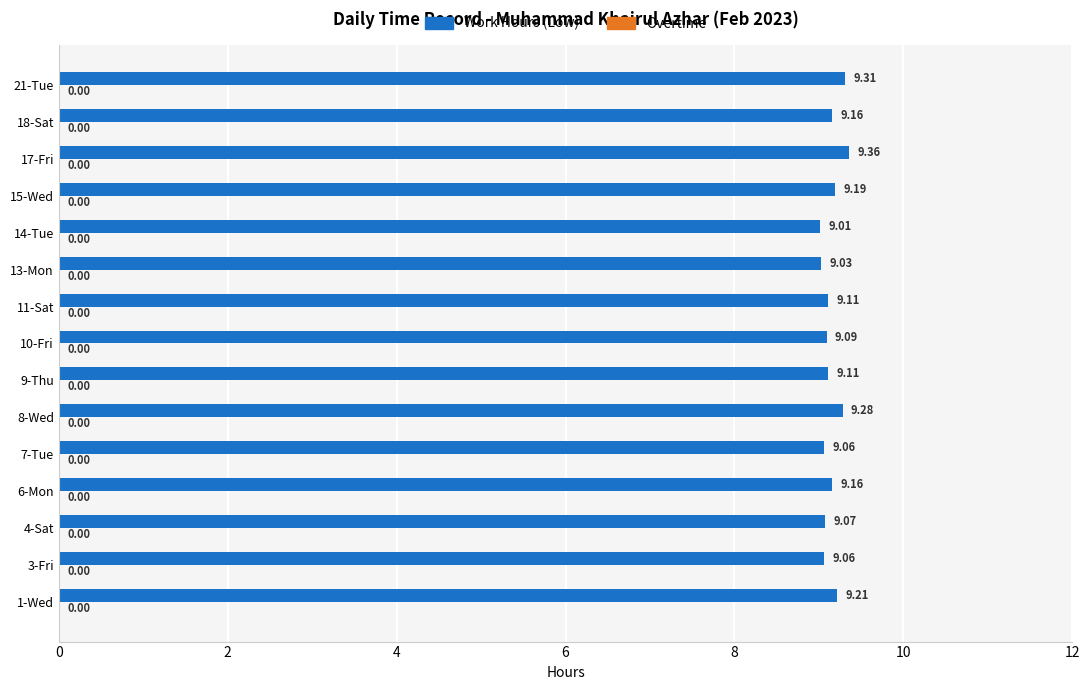

What is the average value?

9.1